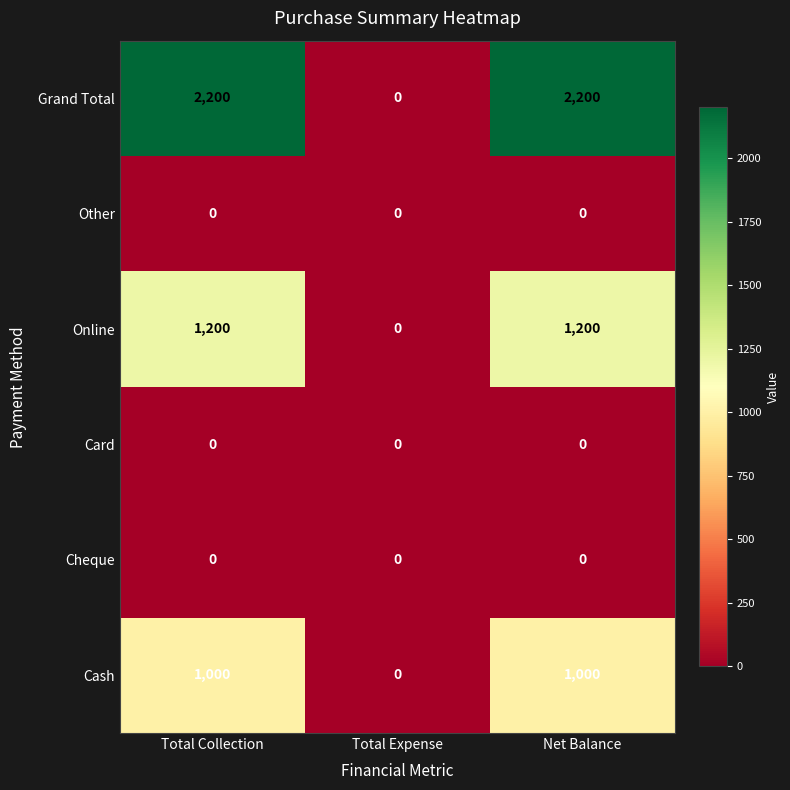

Reading left to right, transcribe all the data shown in this chart.

Grand Total: 2200	0	2200
Other: 0	0	0
Online: 1200	0	1200
Card: 0	0	0
Cheque: 0	0	0
Cash: 1000	0	1000